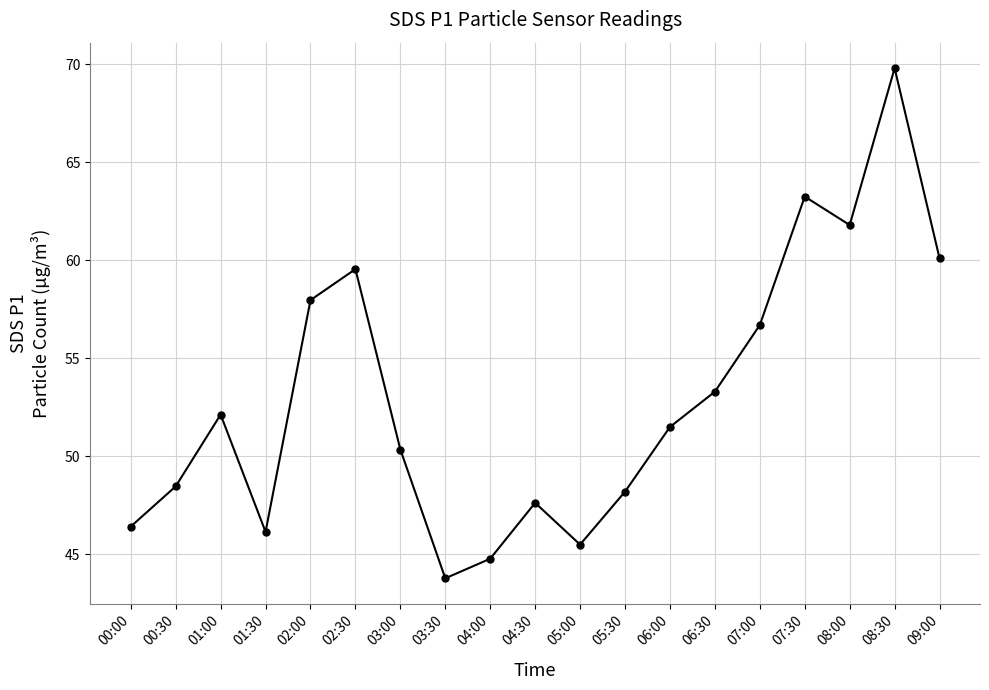

What is the change in value from 05:00 to 08:30?

+24.3